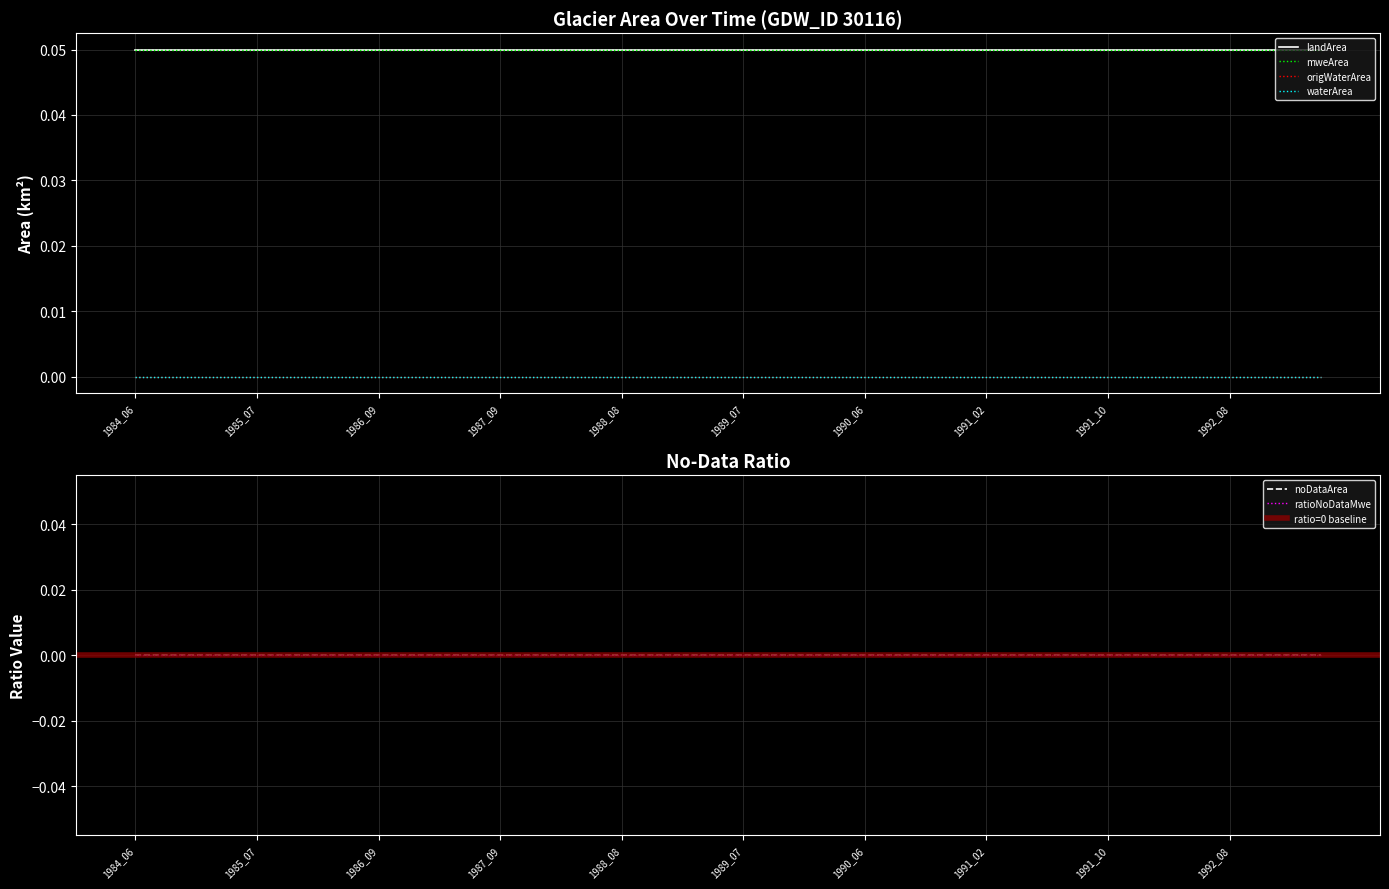

True or false: waterArea has a value of 0.0 at 1991_07.

True